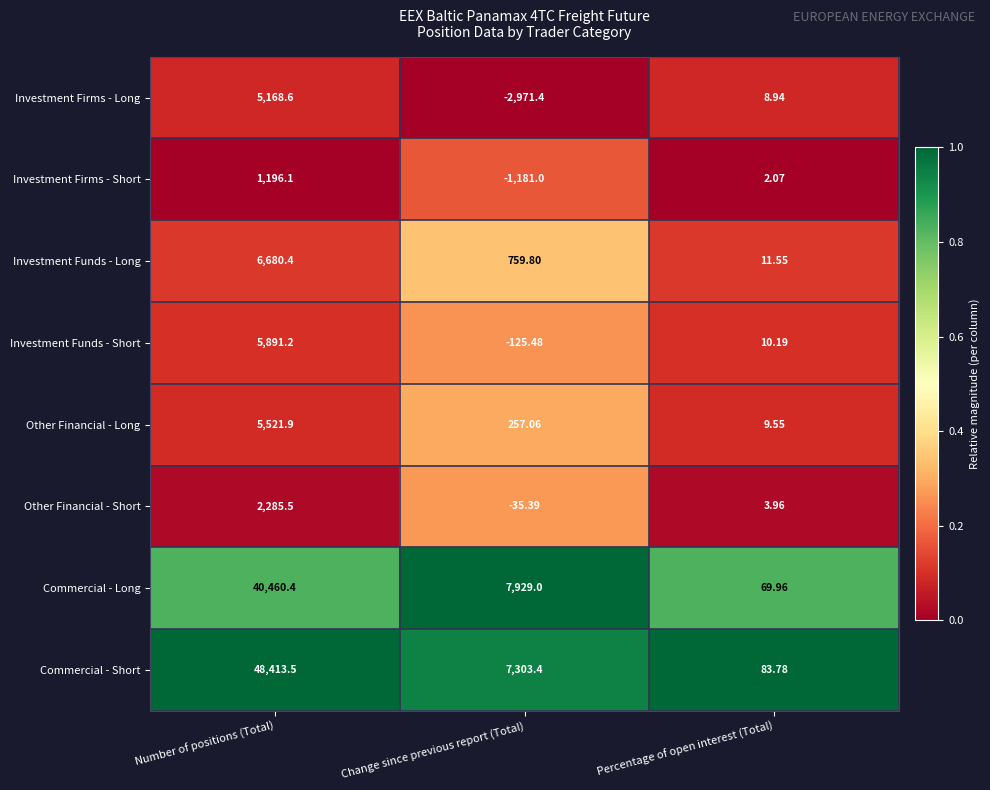

At which label does Commercial - Long first exceed 7929?

Number of positions (Total)